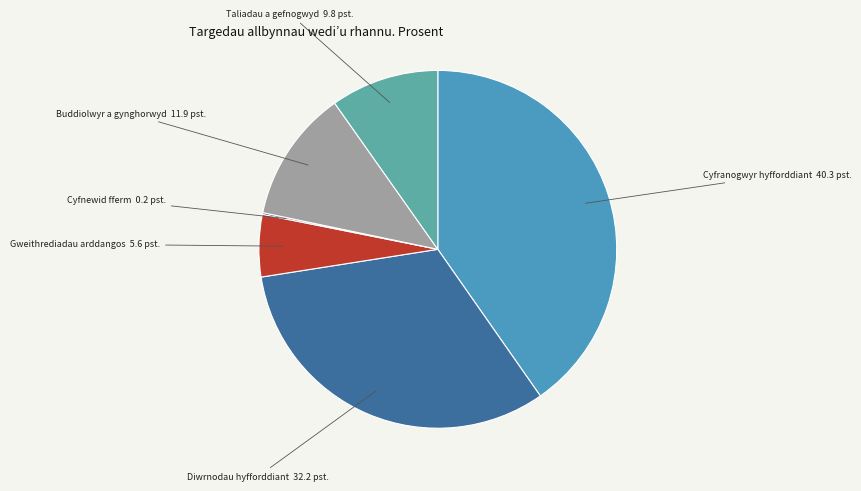

Is there any slice that represents more than half of the pie?

No